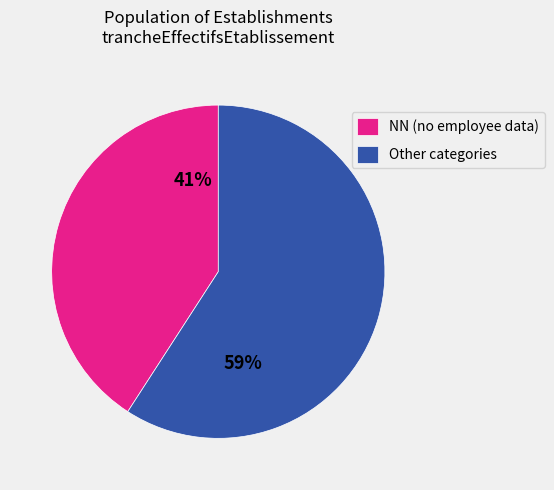

What percentage is the Other categories slice, to the nearest percent?

59%